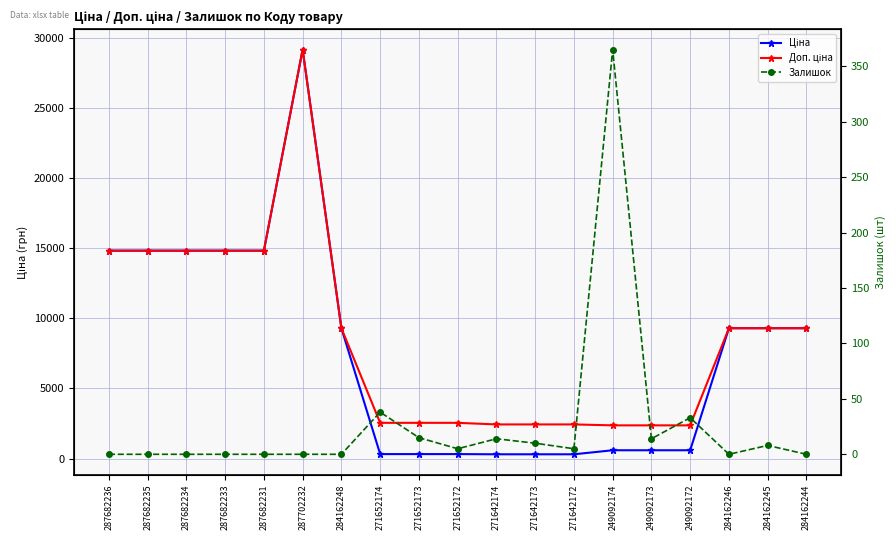

True or false: Доп. ціна has a value of 1764.2 at 271652173.

False